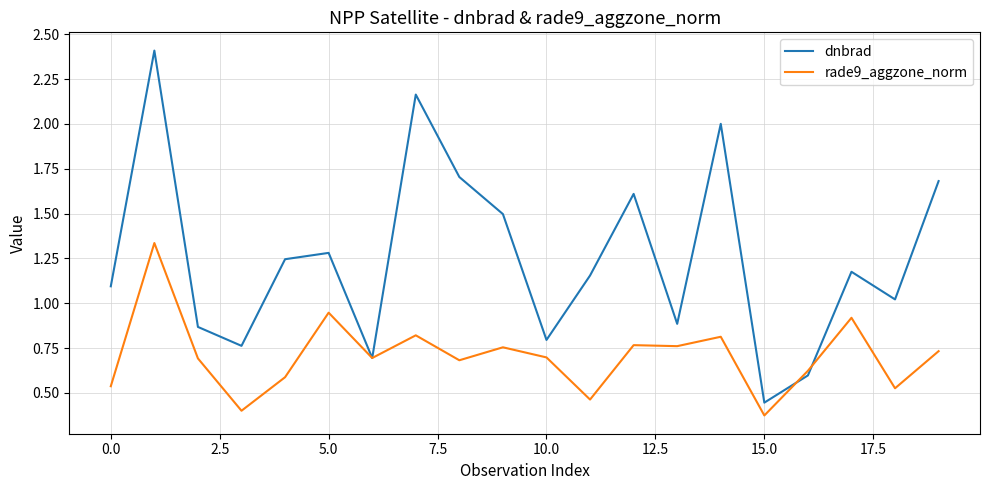

List the series in order of their peak value, lowest first.

rade9_aggzone_norm, dnbrad